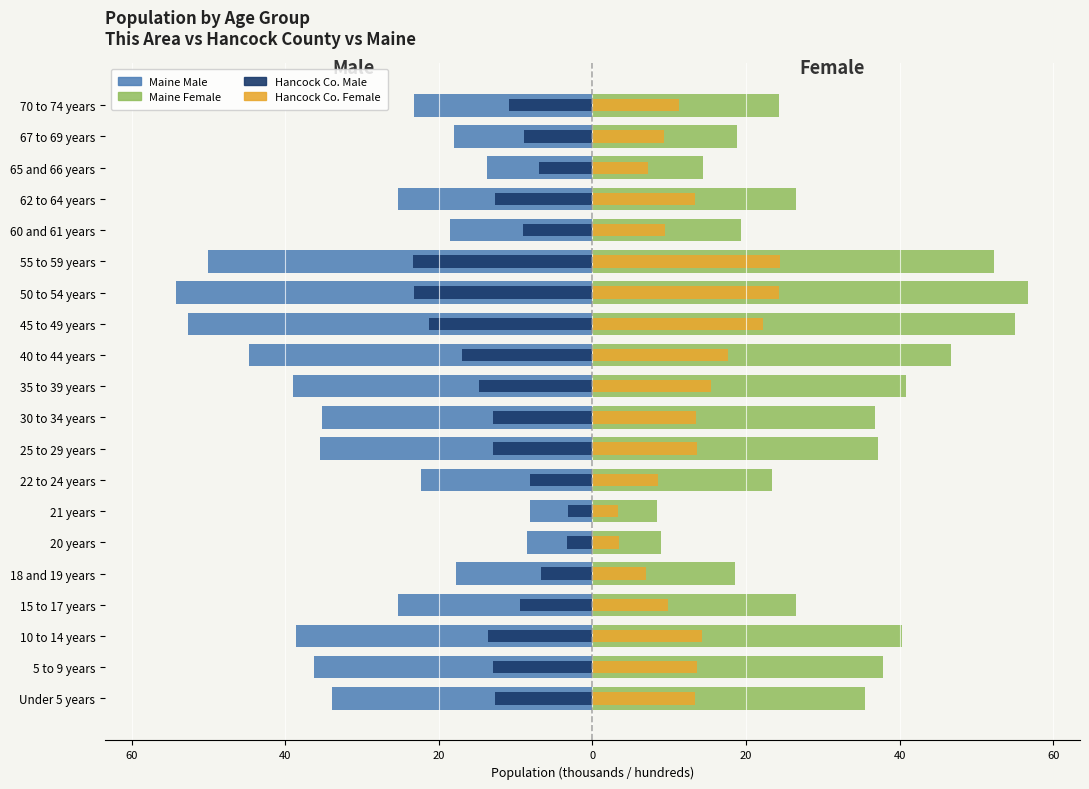

What is the greatest value displayed?

56.7